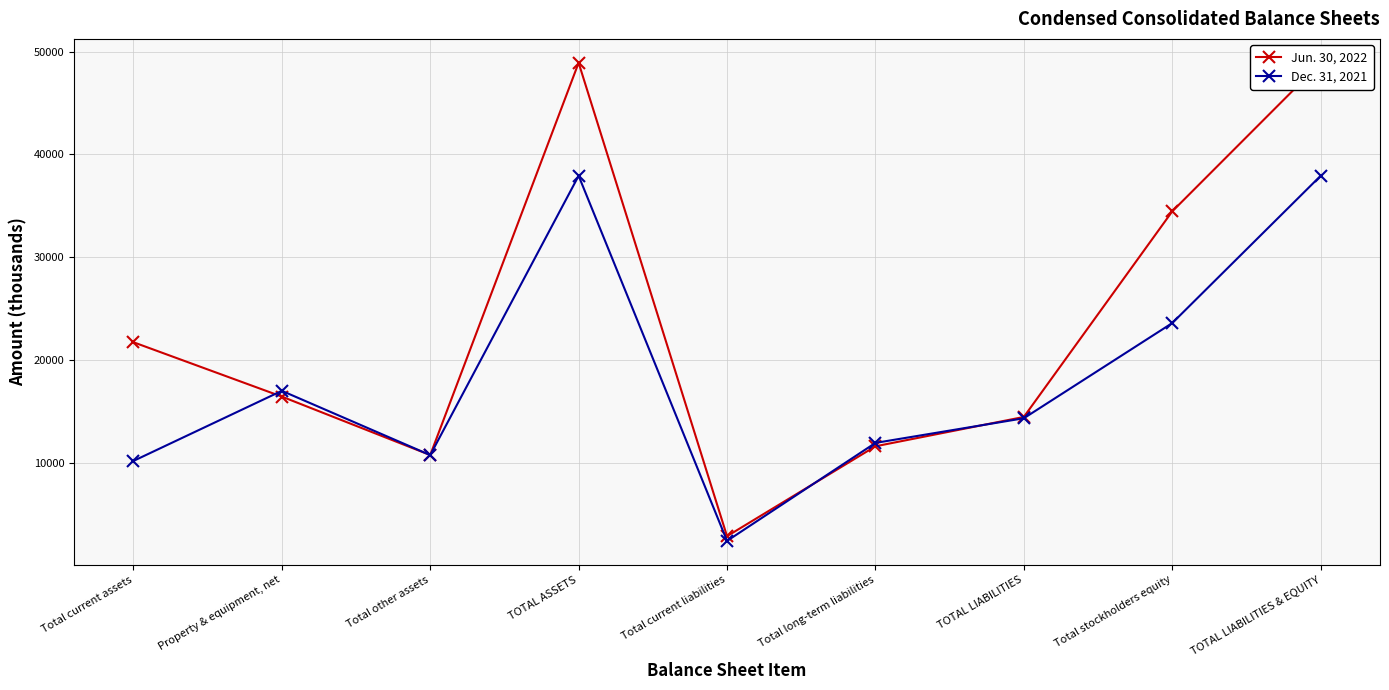

Reading left to right, transcribe all the data shown in this chart.

Jun. 30, 2022: 21726	16437	10750	48913	2855	11602	14457	34456	48913
Dec. 31, 2021: 10176	16998	10745	37919	2397	11932	14329	23590	37919